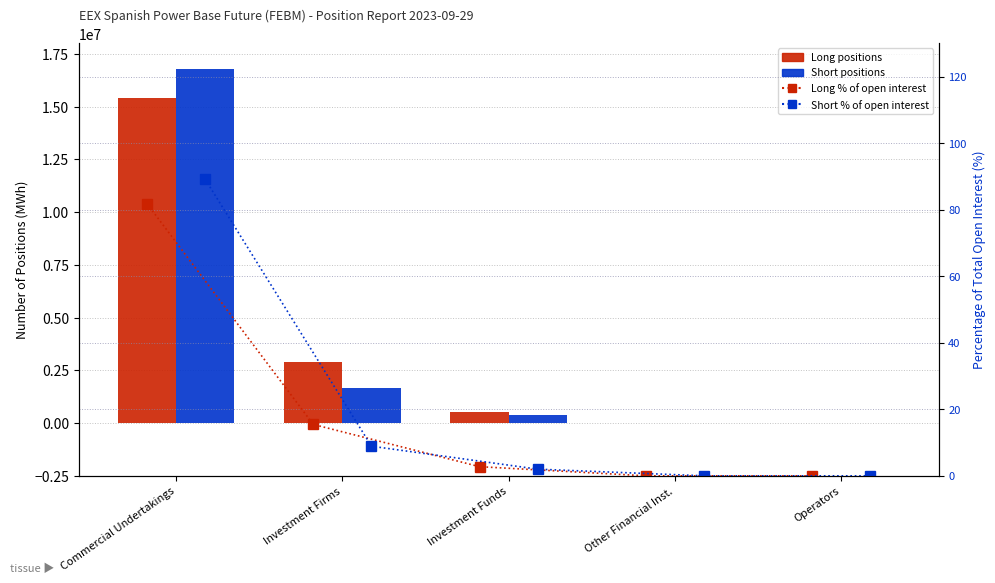

Which category has the lowest value in the Long series?

Other Financial Inst.